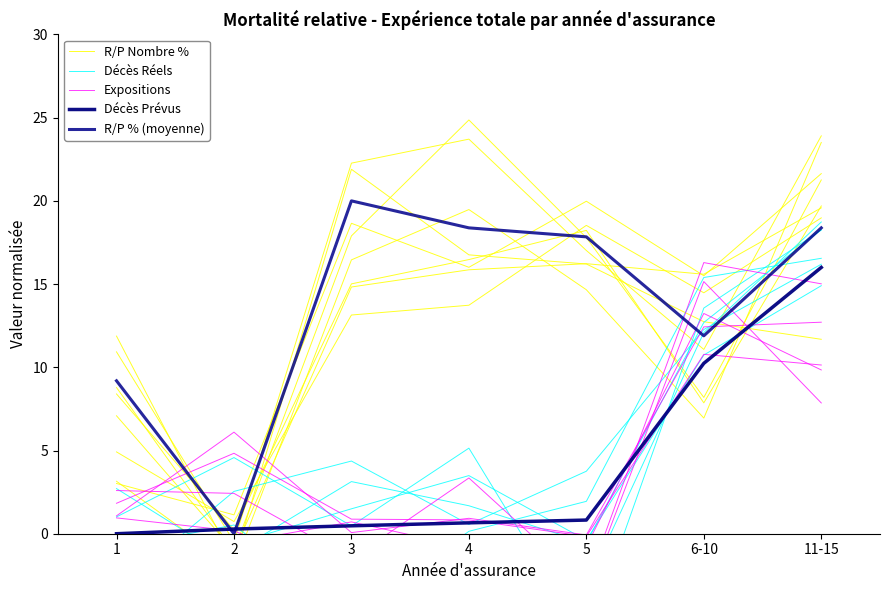

Between which two adjacent categories do Décès Prévus and R/P % (moyenne) first intersect?

1 and 2